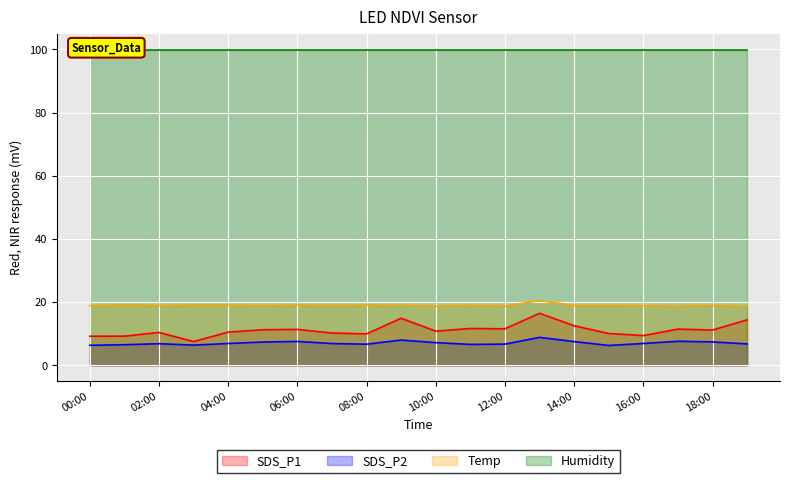

True or false: SDS_P2 has more than 2 interior local peaks.

True